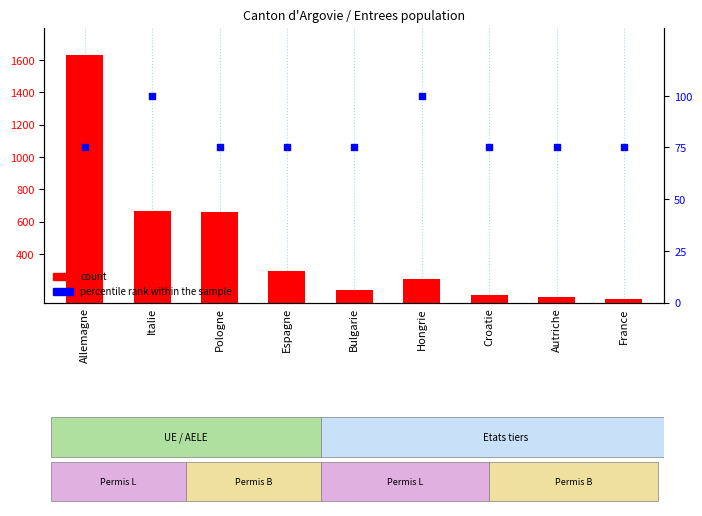

At which category is the sum across all series the highest?

Allemagne